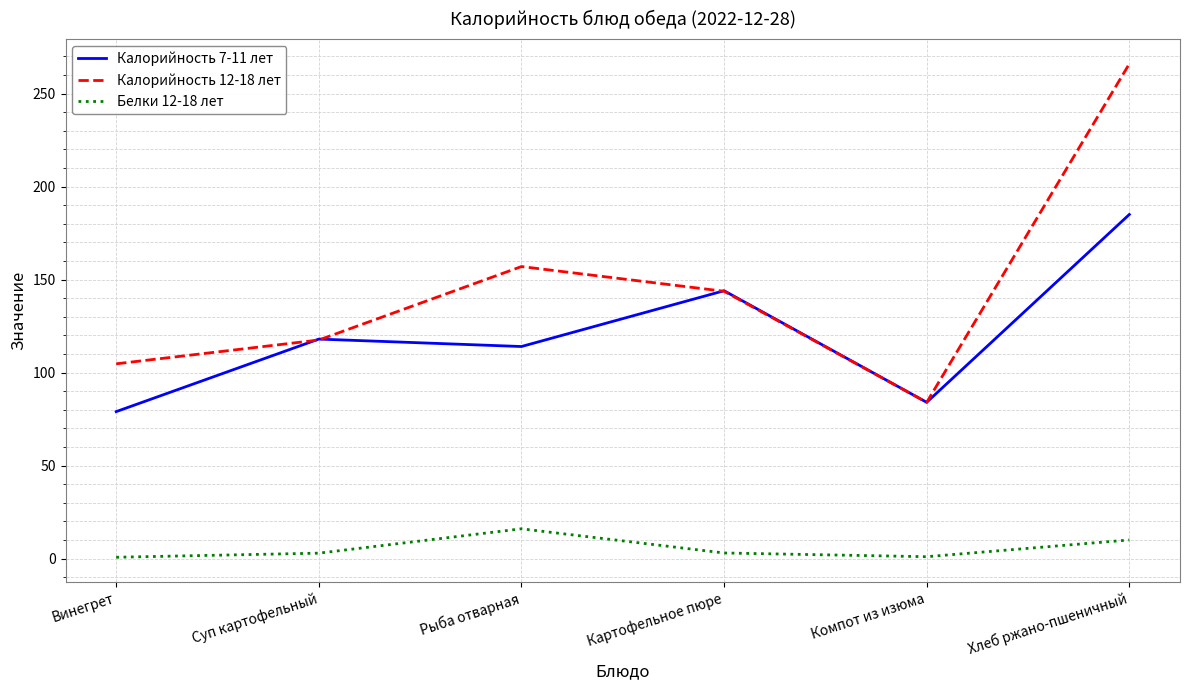

What position from the left is Винегрет?

1